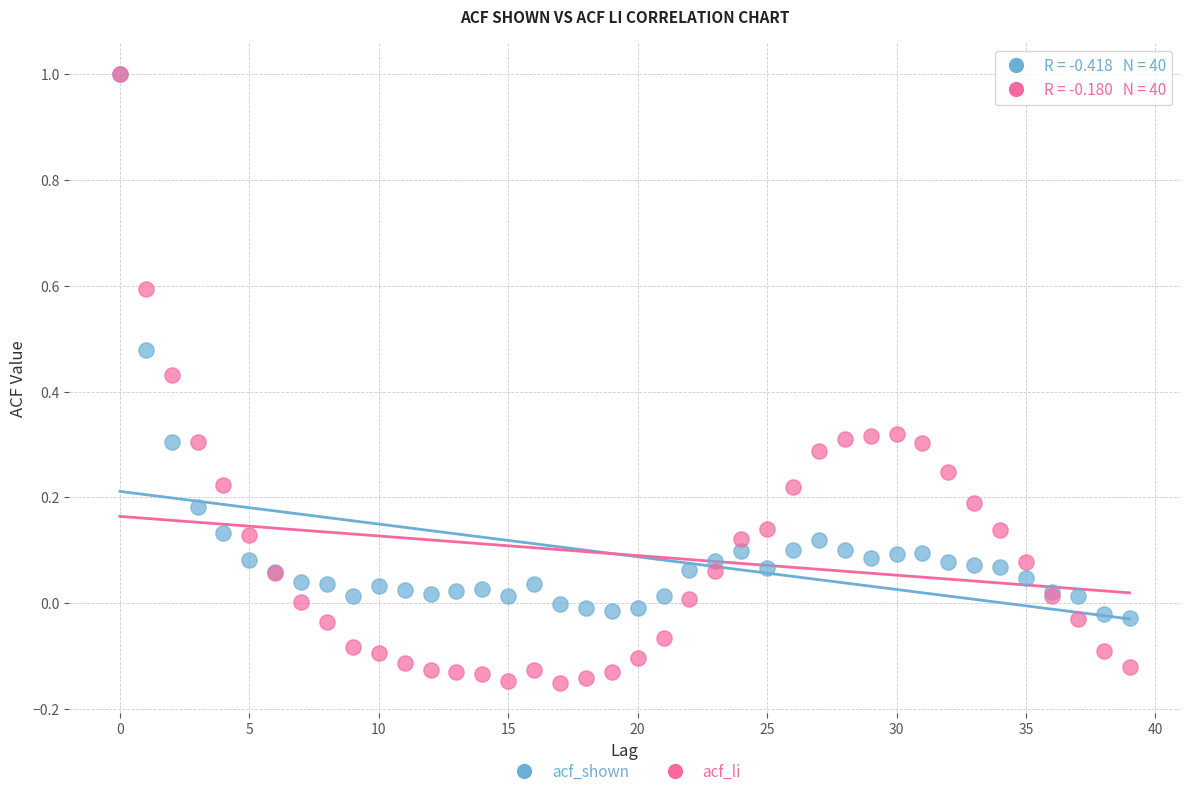

What are all the series names shown in the legend?

acf_shown, acf_li